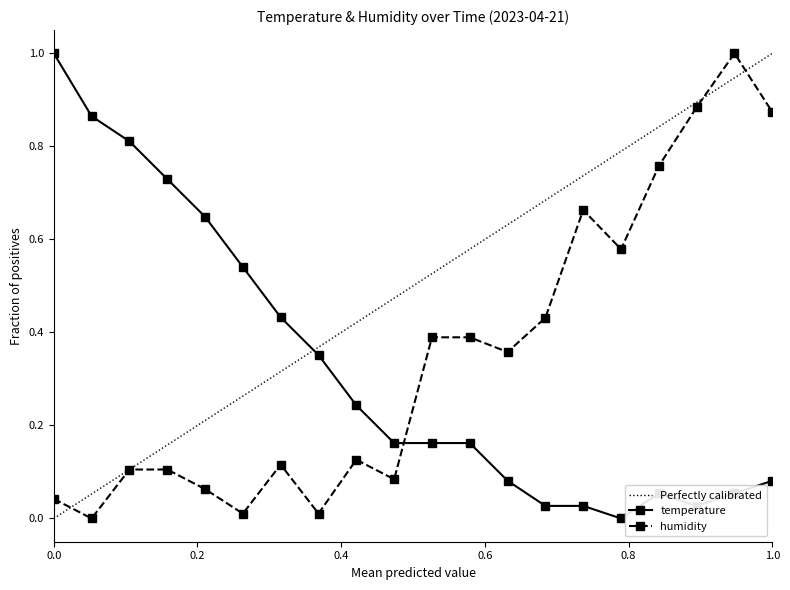

Count the number of data series in this chart.

2